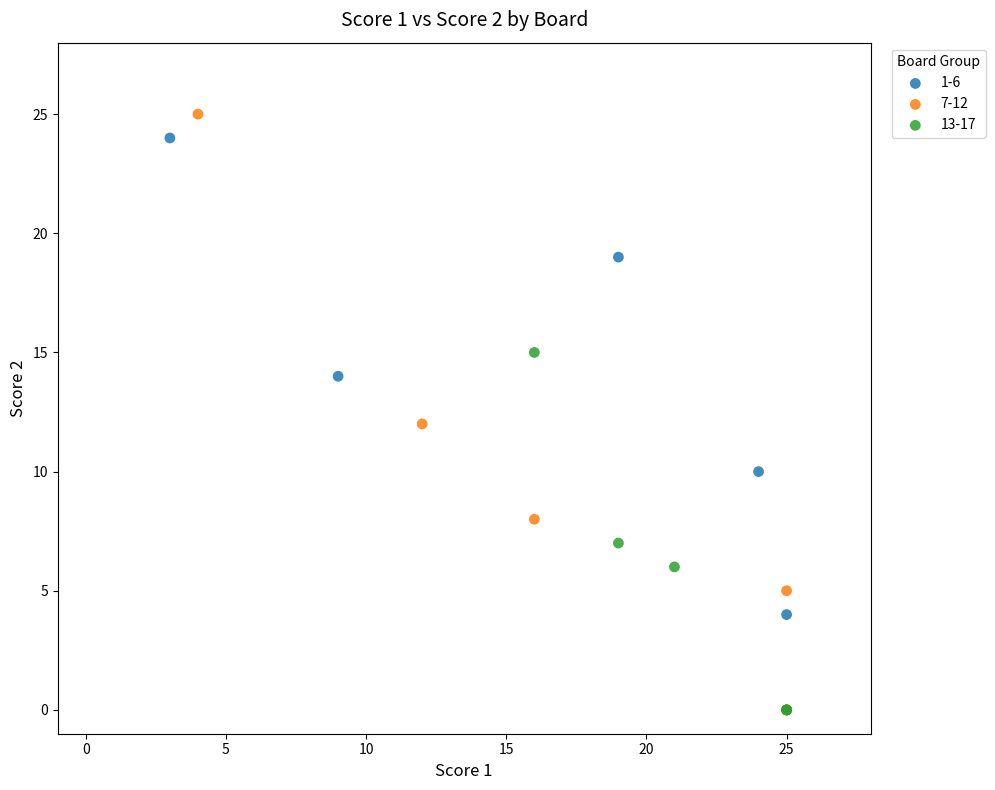

Which series reaches the maximum Y coordinate?

7-12